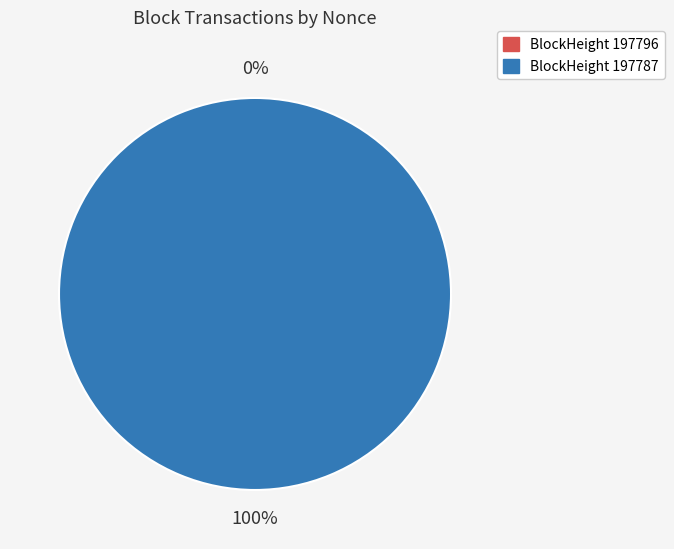

True or false: 197796 accounts for 10% of the total.

False